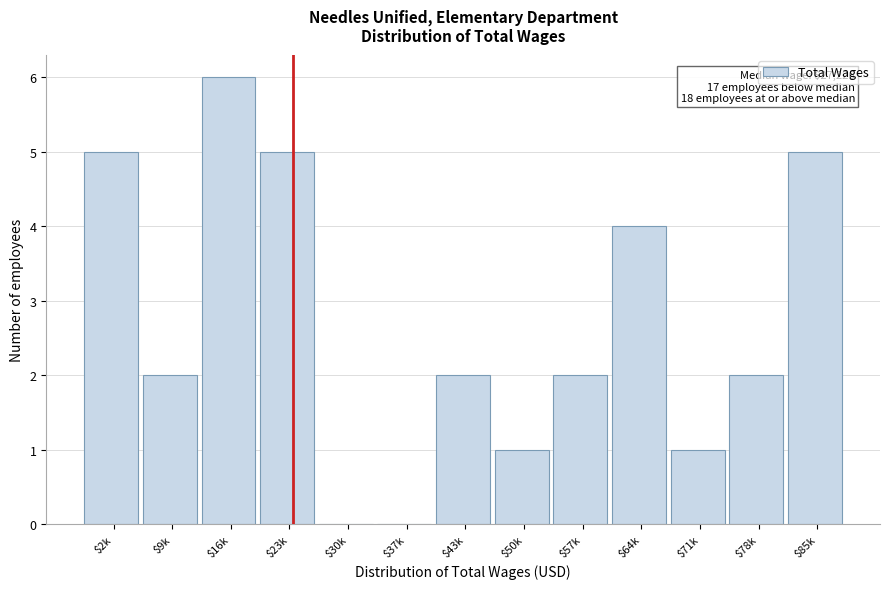

The value at $37k is -3. True or false?

False